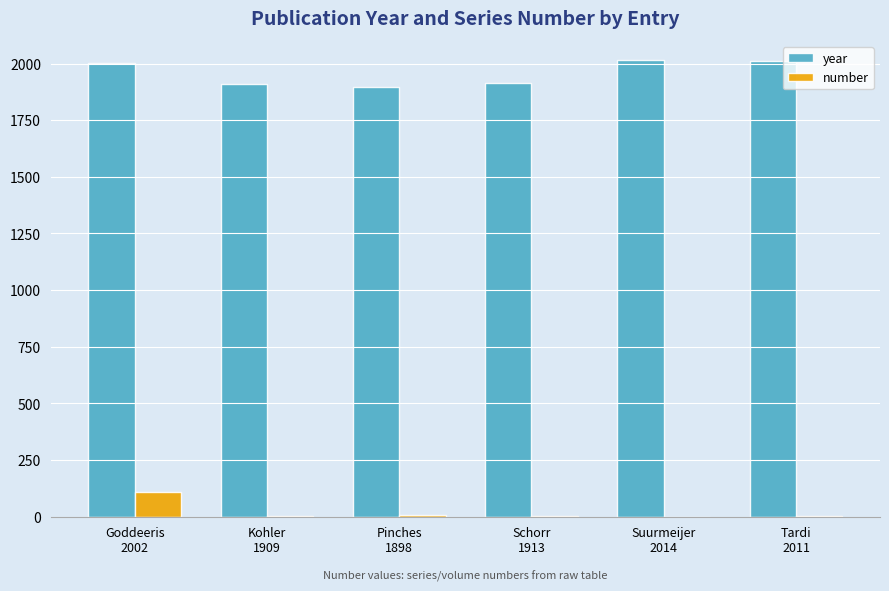

How many data points does each series have?

6